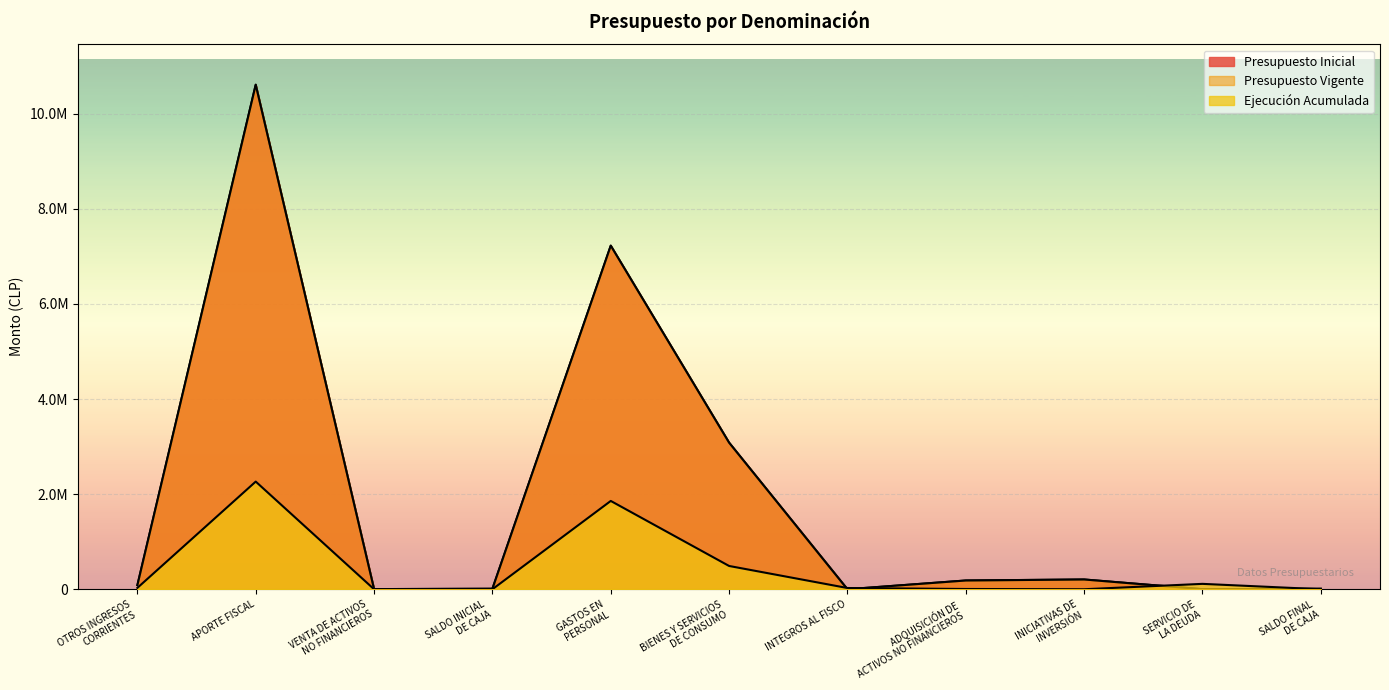

Reading left to right, extract all data points from this chart.

Presupuesto Inicial: 85600	10610357	3078	10000	7225852	3083023	0	183960	205200	1000	10000
Presupuesto Vigente: 85600	10610357	3078	10000	7225852	3083023	0	183960	205200	1000	10000
Ejecución Acumulada: 28653	2263970	0	0	1857047	489341	25855	5260	0	113149	0